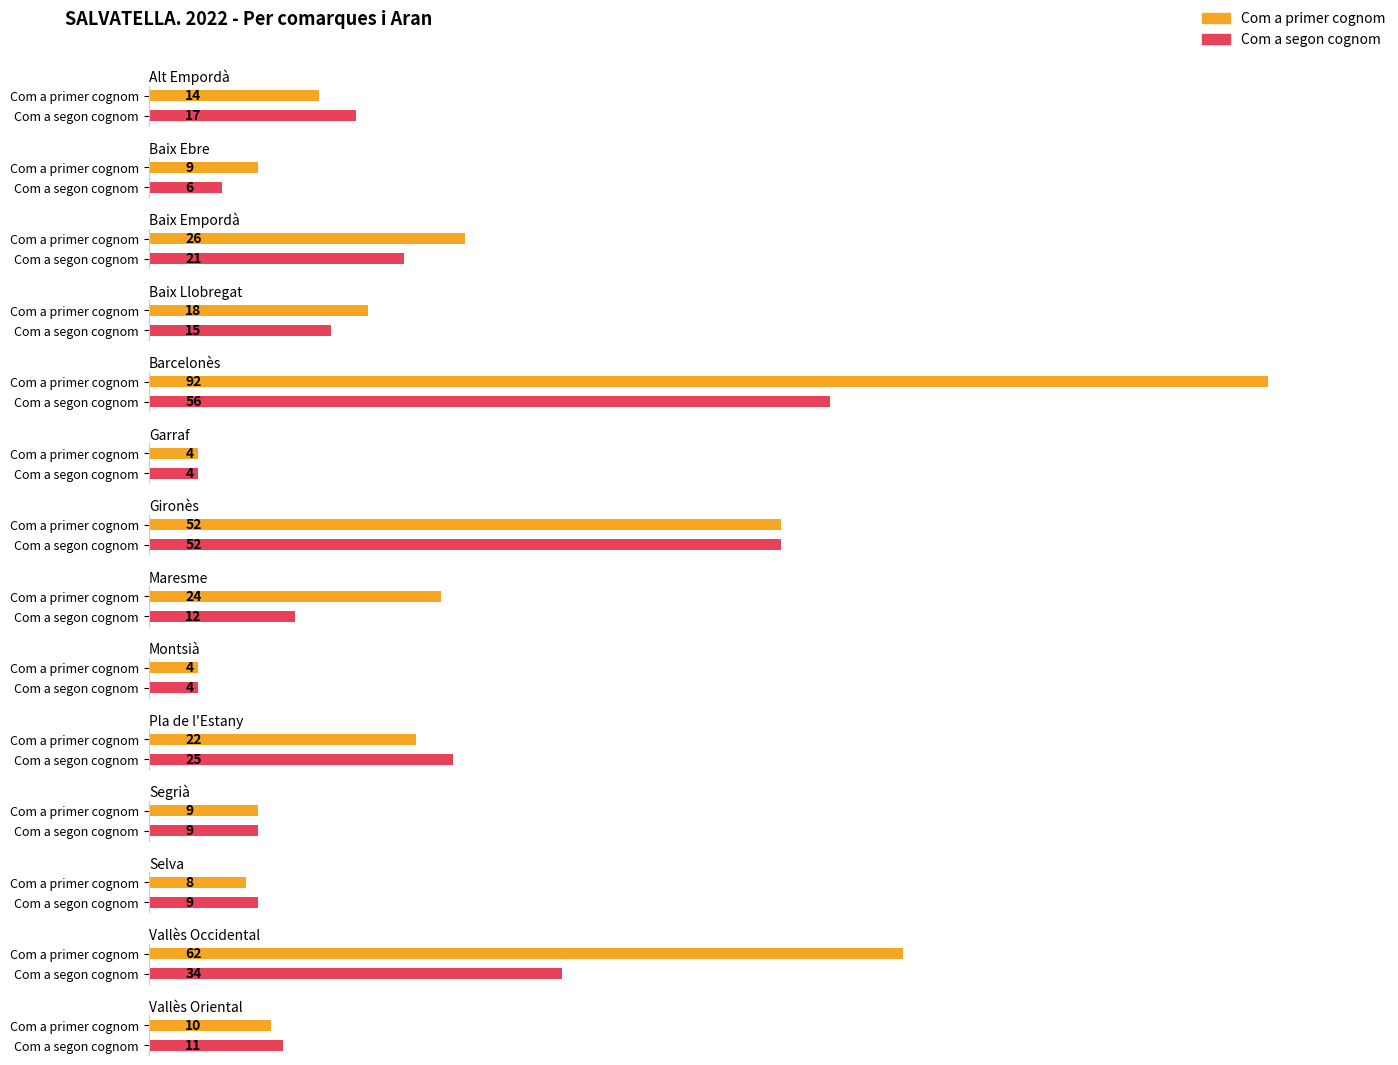

What is the average value of the Com a segon cognom series?

20